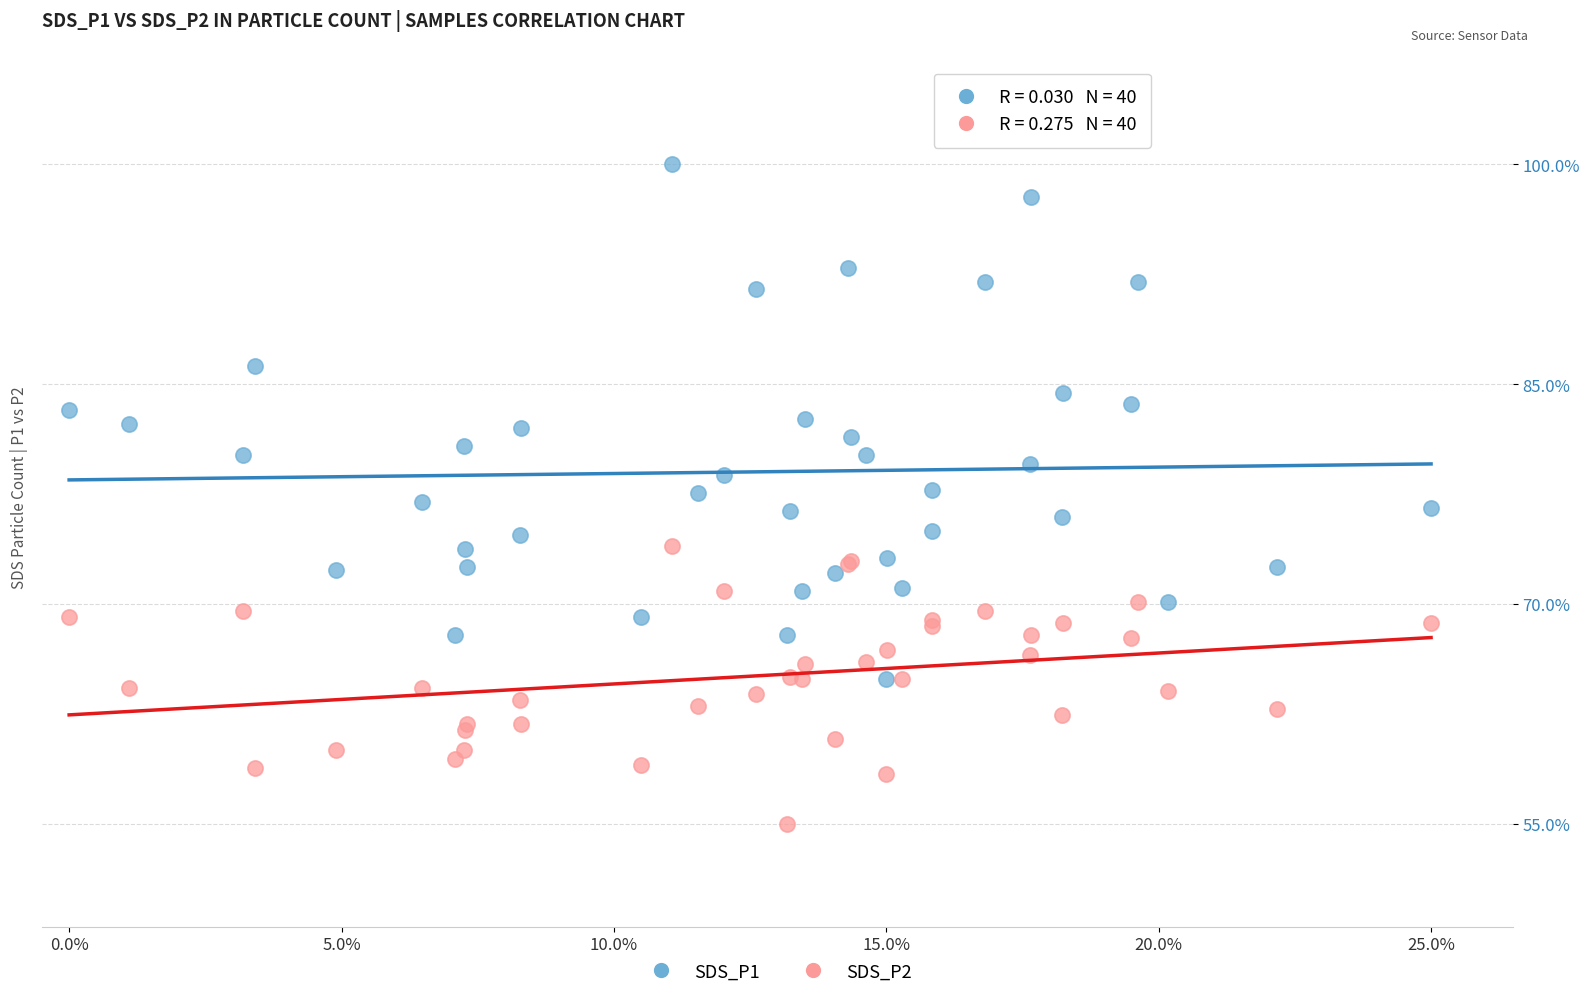

Which series reaches the maximum Y coordinate?

SDS_P1